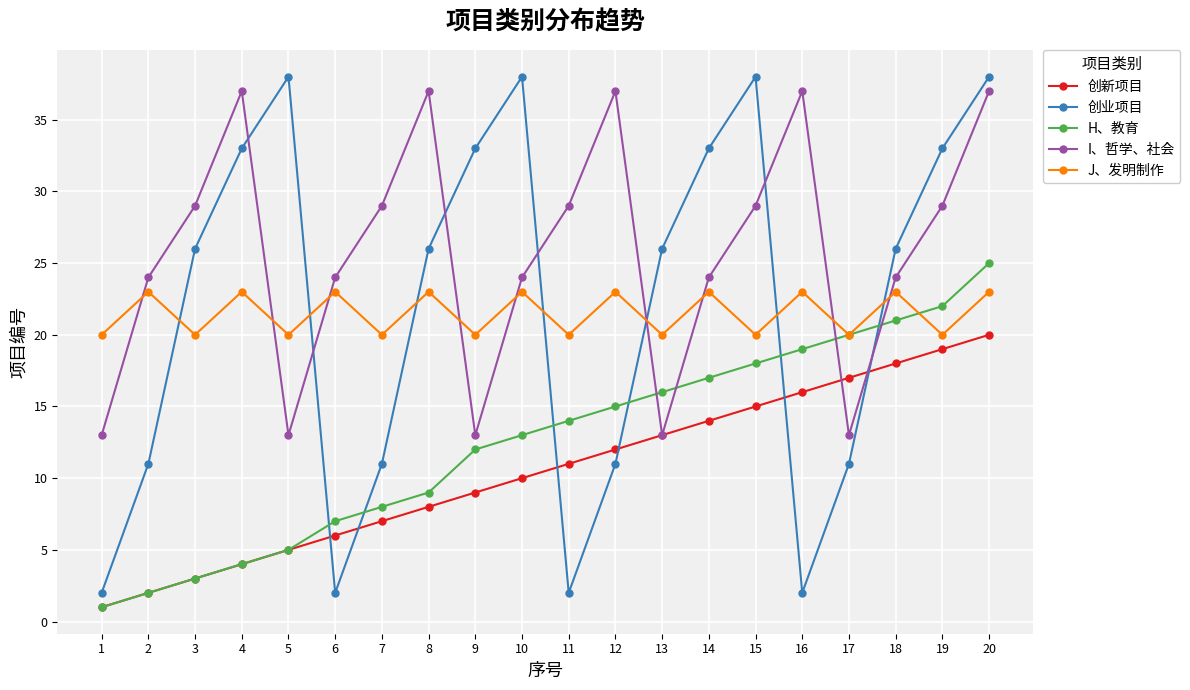

Reading right to left, transcribe all the data shown in this chart.

创新项目: 20	19	18	17	16	15	14	13	12	11	10	9	8	7	6	5	4	3	2	1
创业项目: 38	33	26	11	2	38	33	26	11	2	38	33	26	11	2	38	33	26	11	2
H、教育: 25	22	21	20	19	18	17	16	15	14	13	12	9	8	7	5	4	3	2	1
I、哲学、社会: 37	29	24	13	37	29	24	13	37	29	24	13	37	29	24	13	37	29	24	13
J、发明制作: 23	20	23	20	23	20	23	20	23	20	23	20	23	20	23	20	23	20	23	20